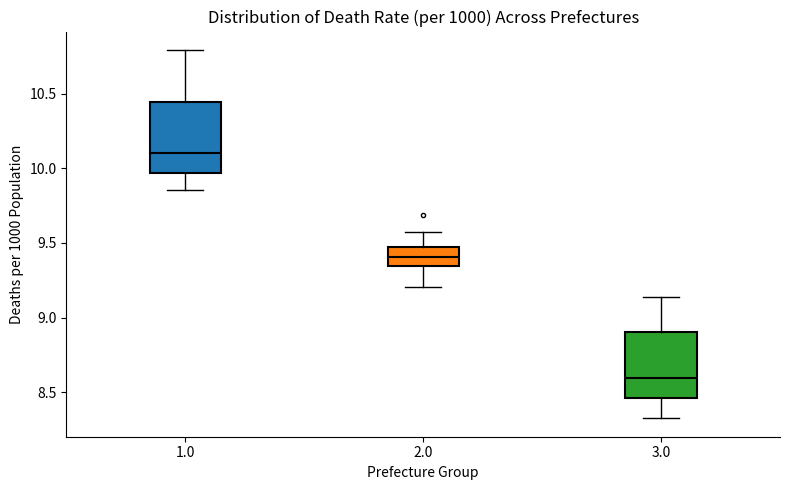

Reading left to right, read every box against the y-axis: the position of its median line, the range the box covers, and the ends of its whiskers. The values are not printed on the chart, so give them approximately, as read against the axis.

1.0: median 10.10, box 9.95 to 10.45, whiskers 9.85 to 10.80
2.0: median 9.40, box 9.35 to 9.45, whiskers 9.20 to 9.60
3.0: median 8.60, box 8.45 to 8.90, whiskers 8.35 to 9.15